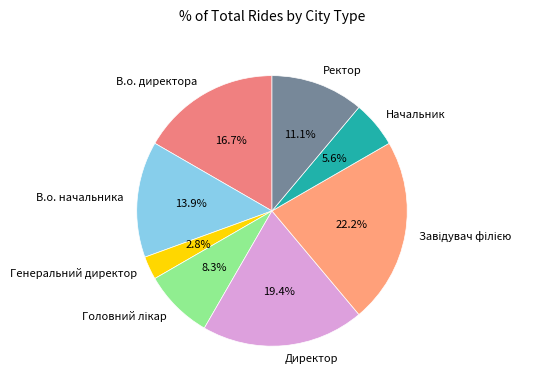

What is the smallest slice in the pie chart?

Генеральний директор